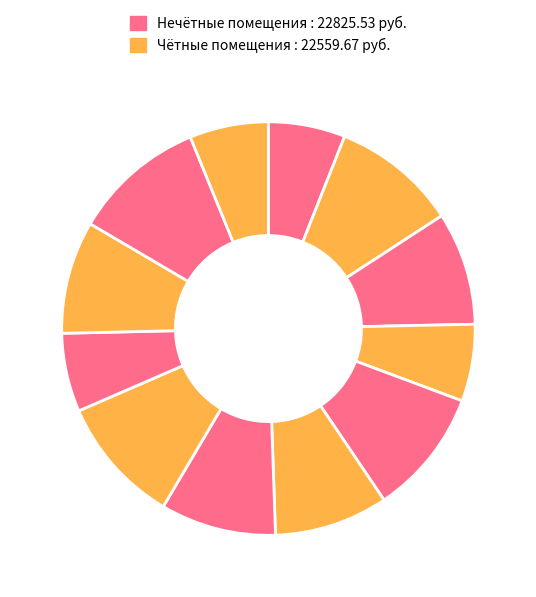

Which category has the smallest portion of the pie?

1